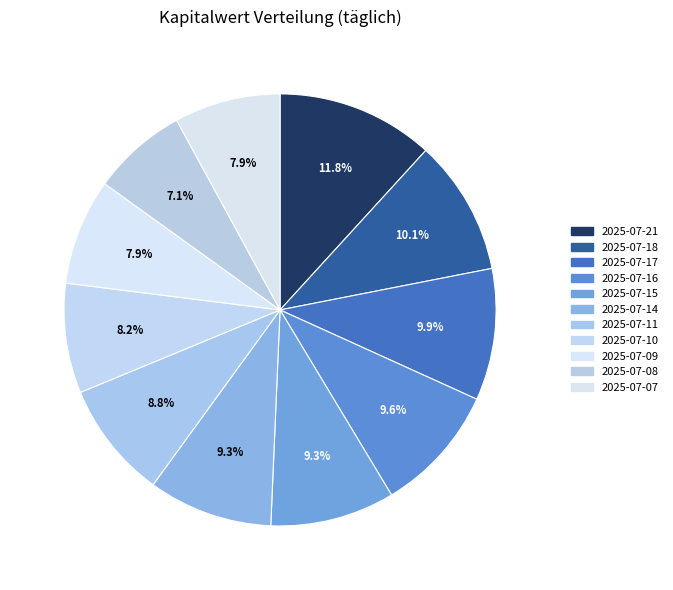

Combined, what portion of the pie is 2025-07-18 and 2025-07-08?

17.3%